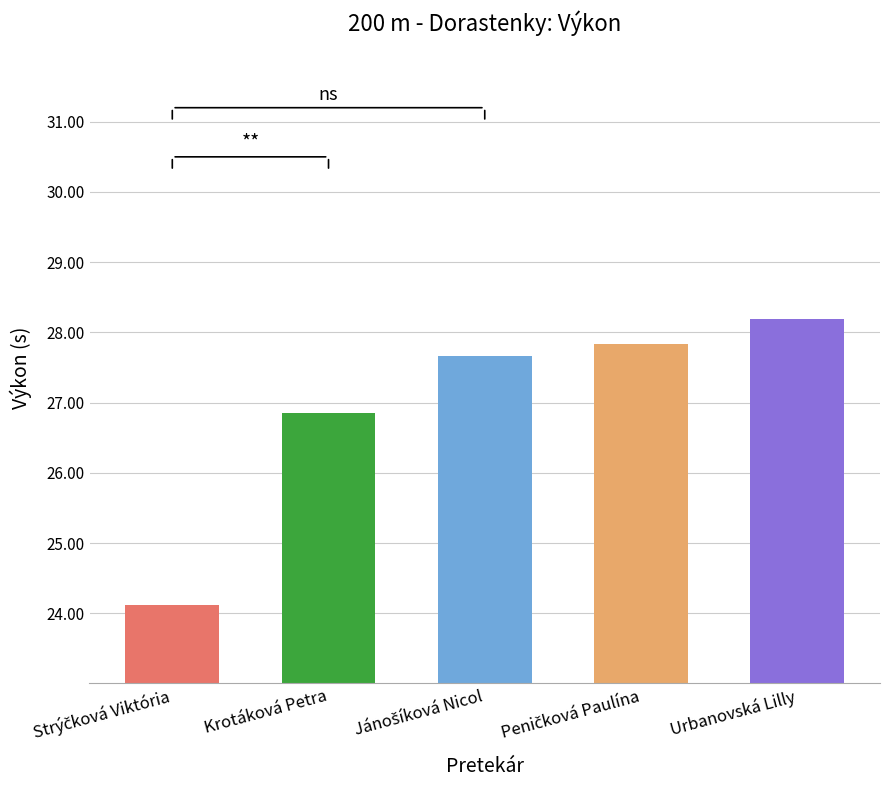

What is the average value?

26.9